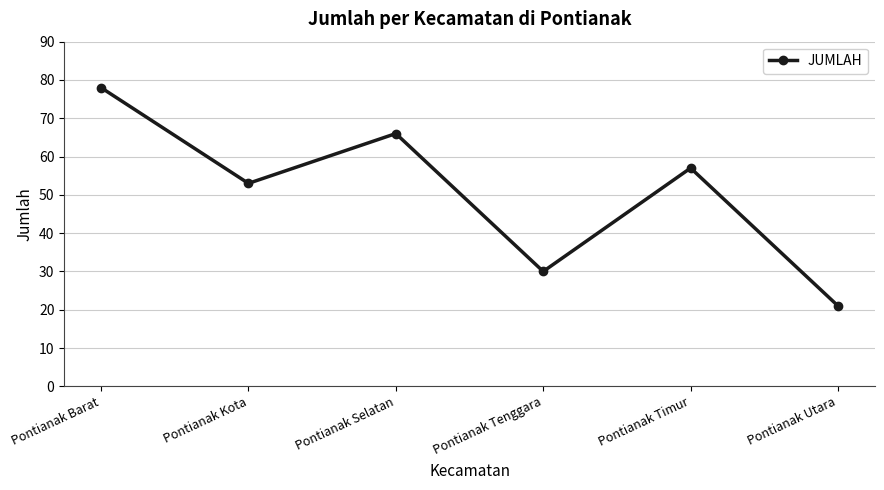

How many interior local peaks (higher than both neighbors) does the data have?

2